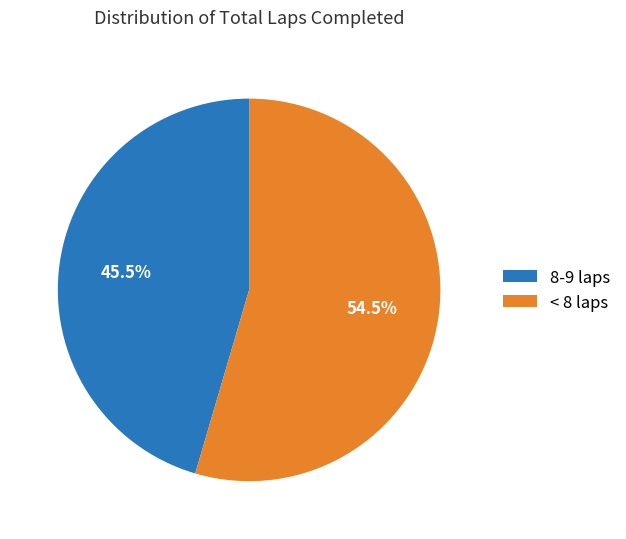

What is the smallest slice in the pie chart?

8-9 laps